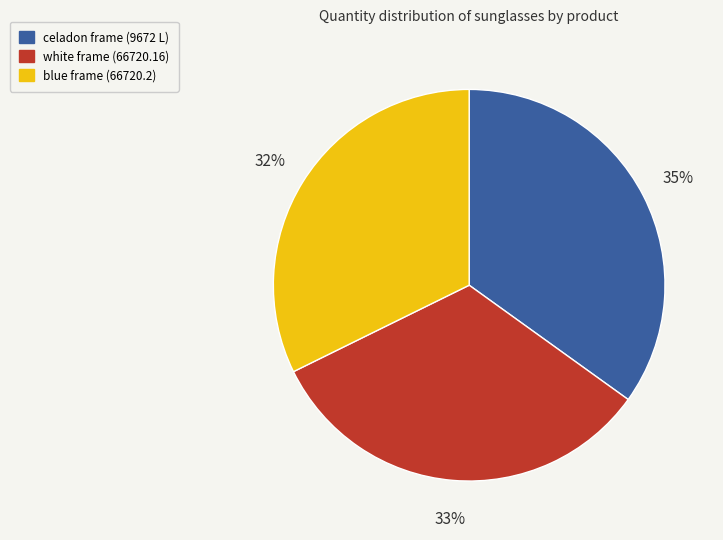

Count the number of slices in the pie.

3